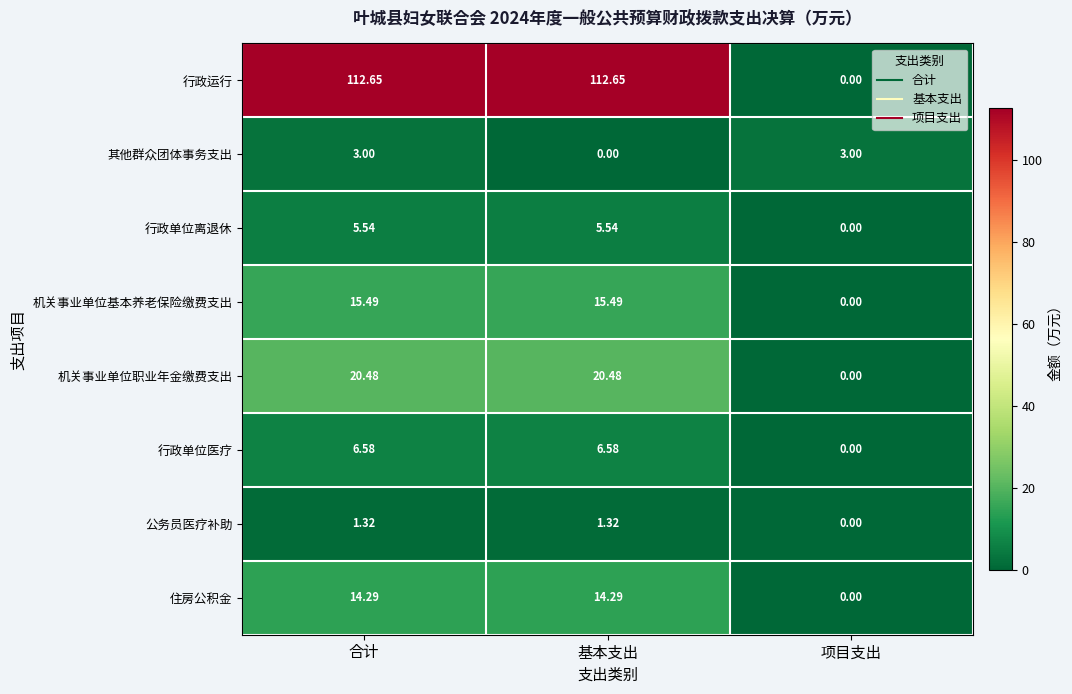

Rank the series by their maximum value, from highest to lowest.

行政运行, 机关事业单位职业年金缴费支出, 机关事业单位基本养老保险缴费支出, 住房公积金, 行政单位医疗, 行政单位离退休, 其他群众团体事务支出, 公务员医疗补助